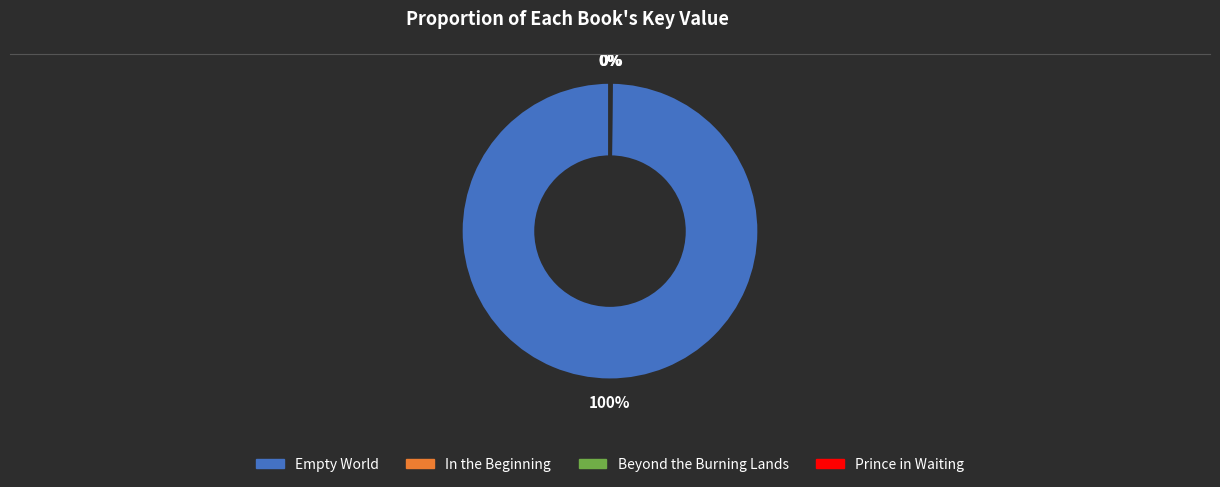

Does Empty World account for over 50% of the chart?

Yes